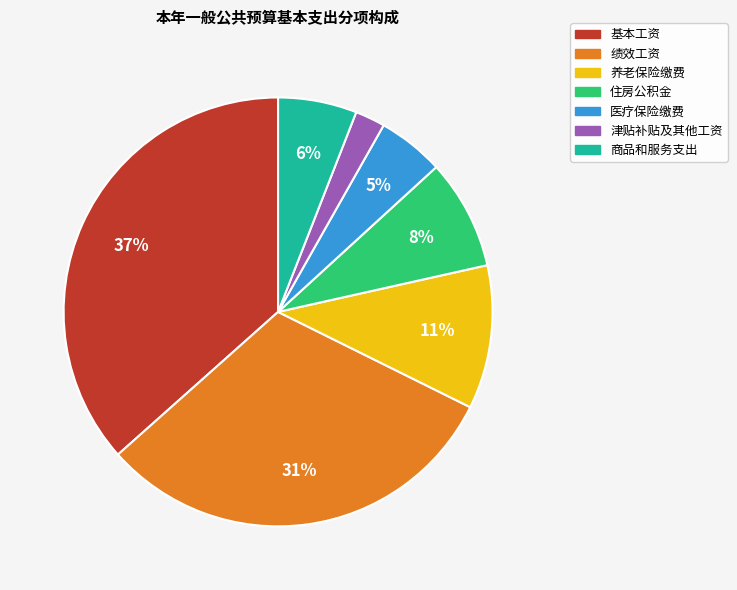

Does any single category account for the majority?

No